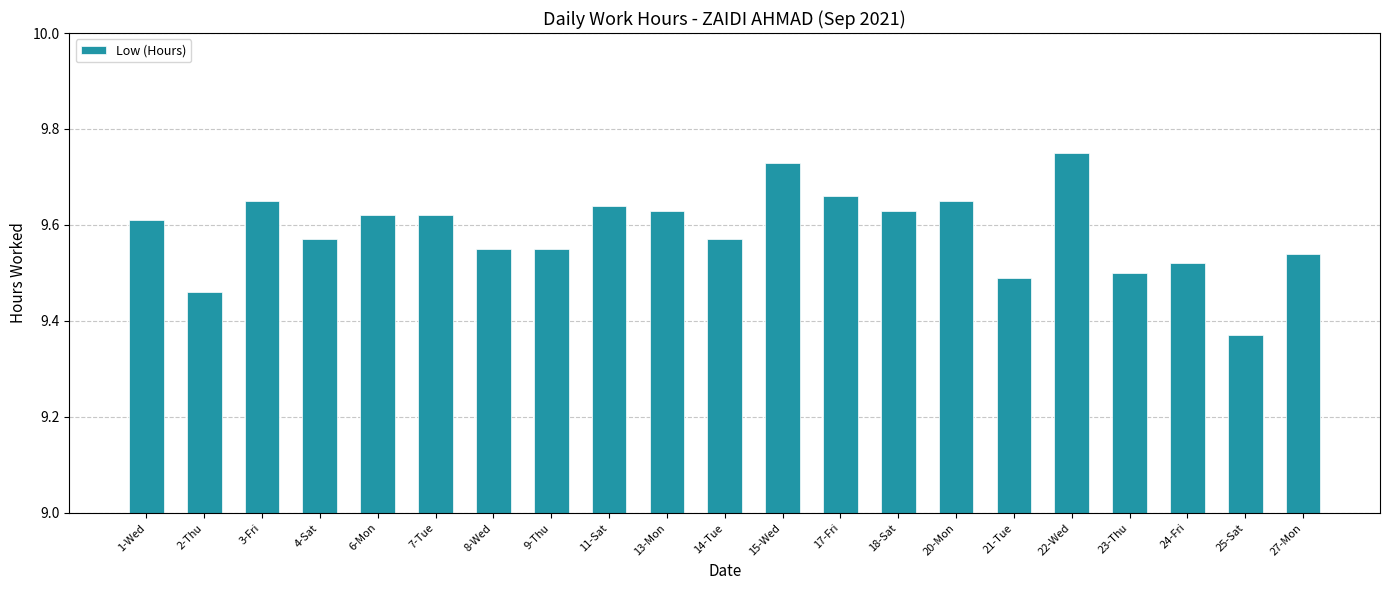

Where is the data nearest to the value 9?

25-Sat